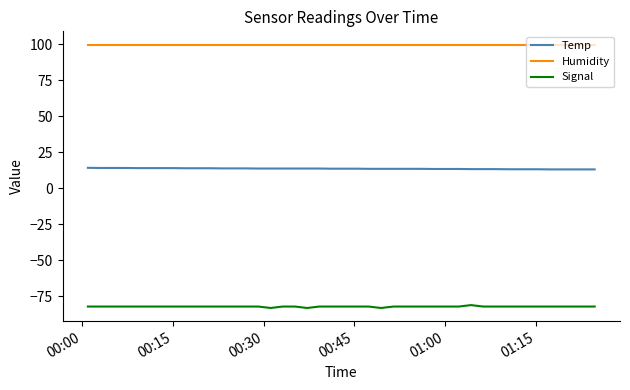

What is the maximum value shown in the chart?

99.9